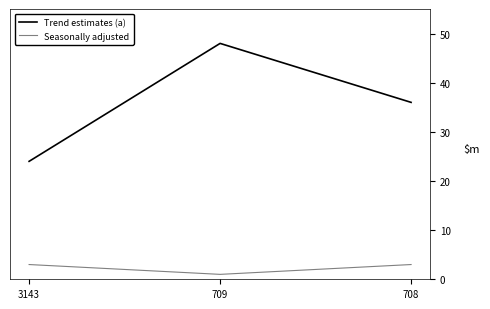

How many Trend estimates (a) values are between 24 and 48?

3